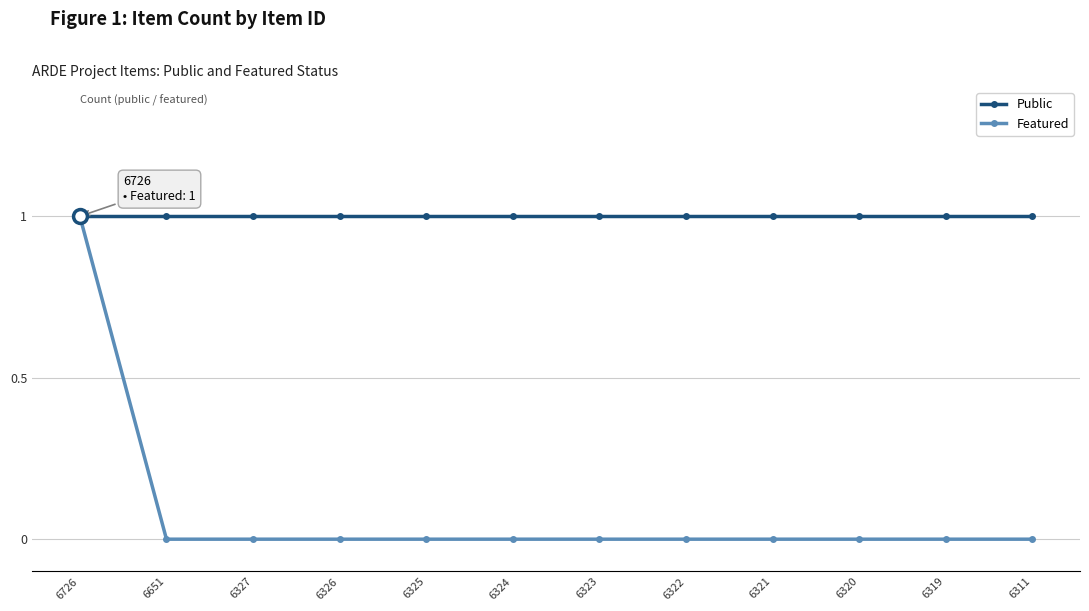

At 6319, list the series in order from smallest to largest.

Featured, Public